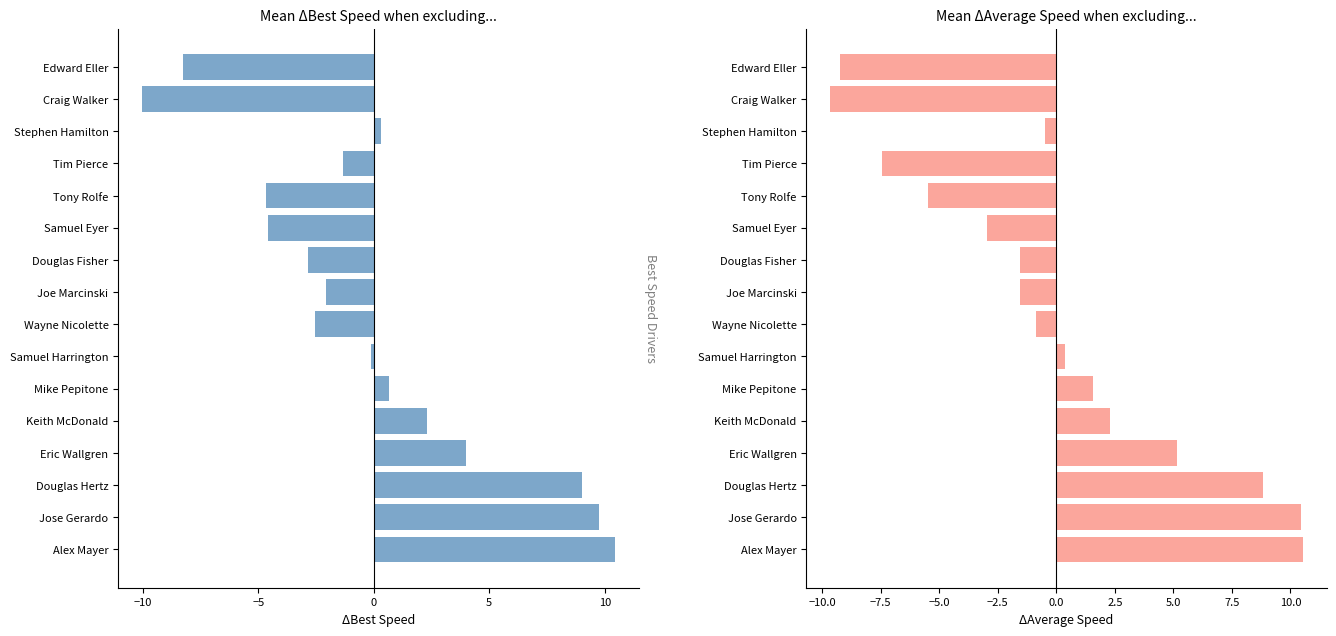

The Best Speed series shows 0.4 at Stephen Hamilton. True or false?

False